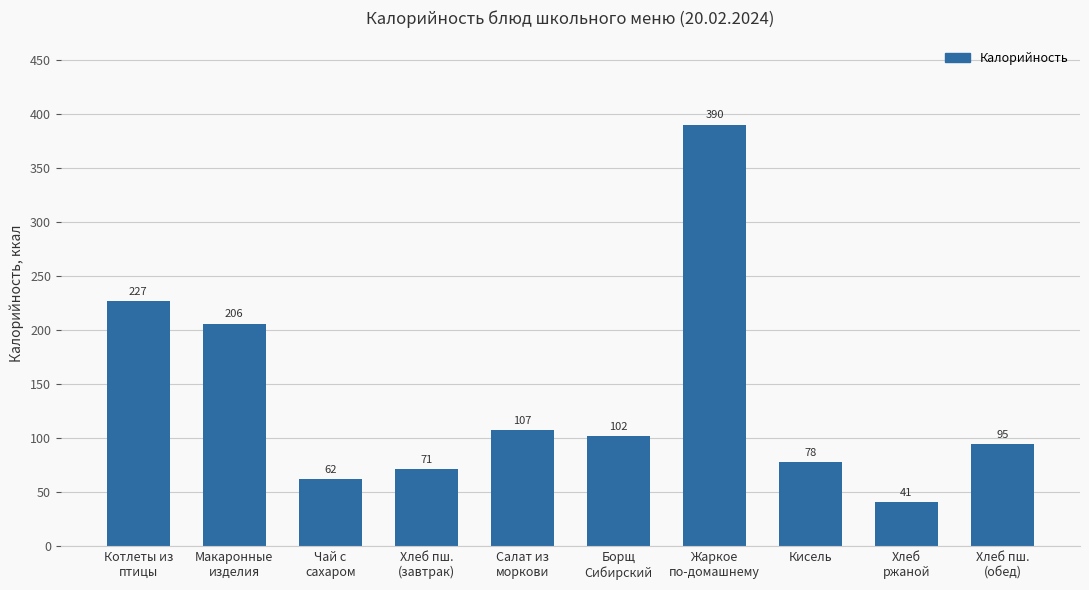

At which label does the data first exceed 101?

Котлеты из
птицы